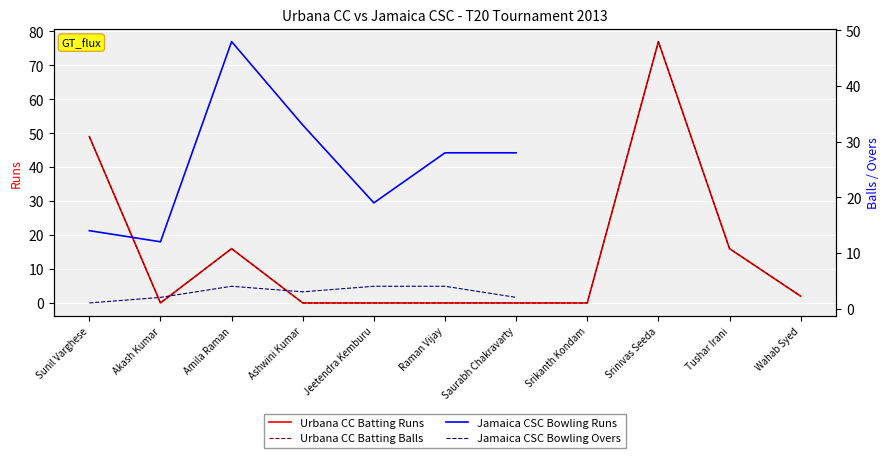

What is the difference between the maximum and minimum values in the Urbana CC Batting Runs series?

77